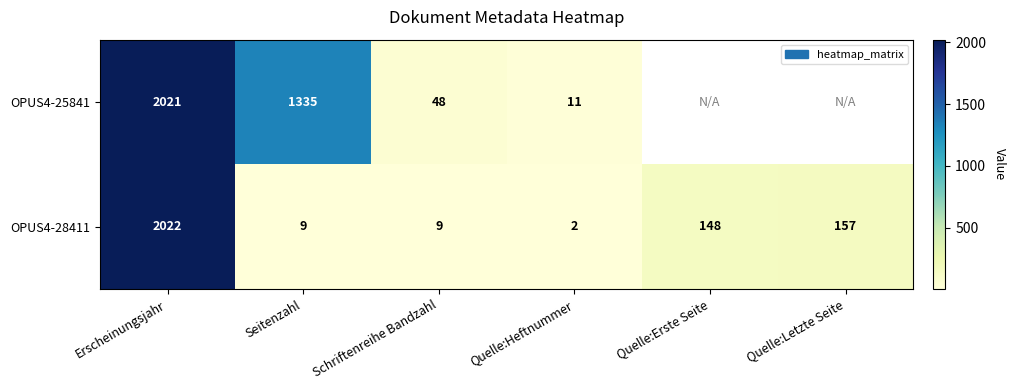

What is the difference between the maximum and minimum values in the OPUS4-28411 series?

2020